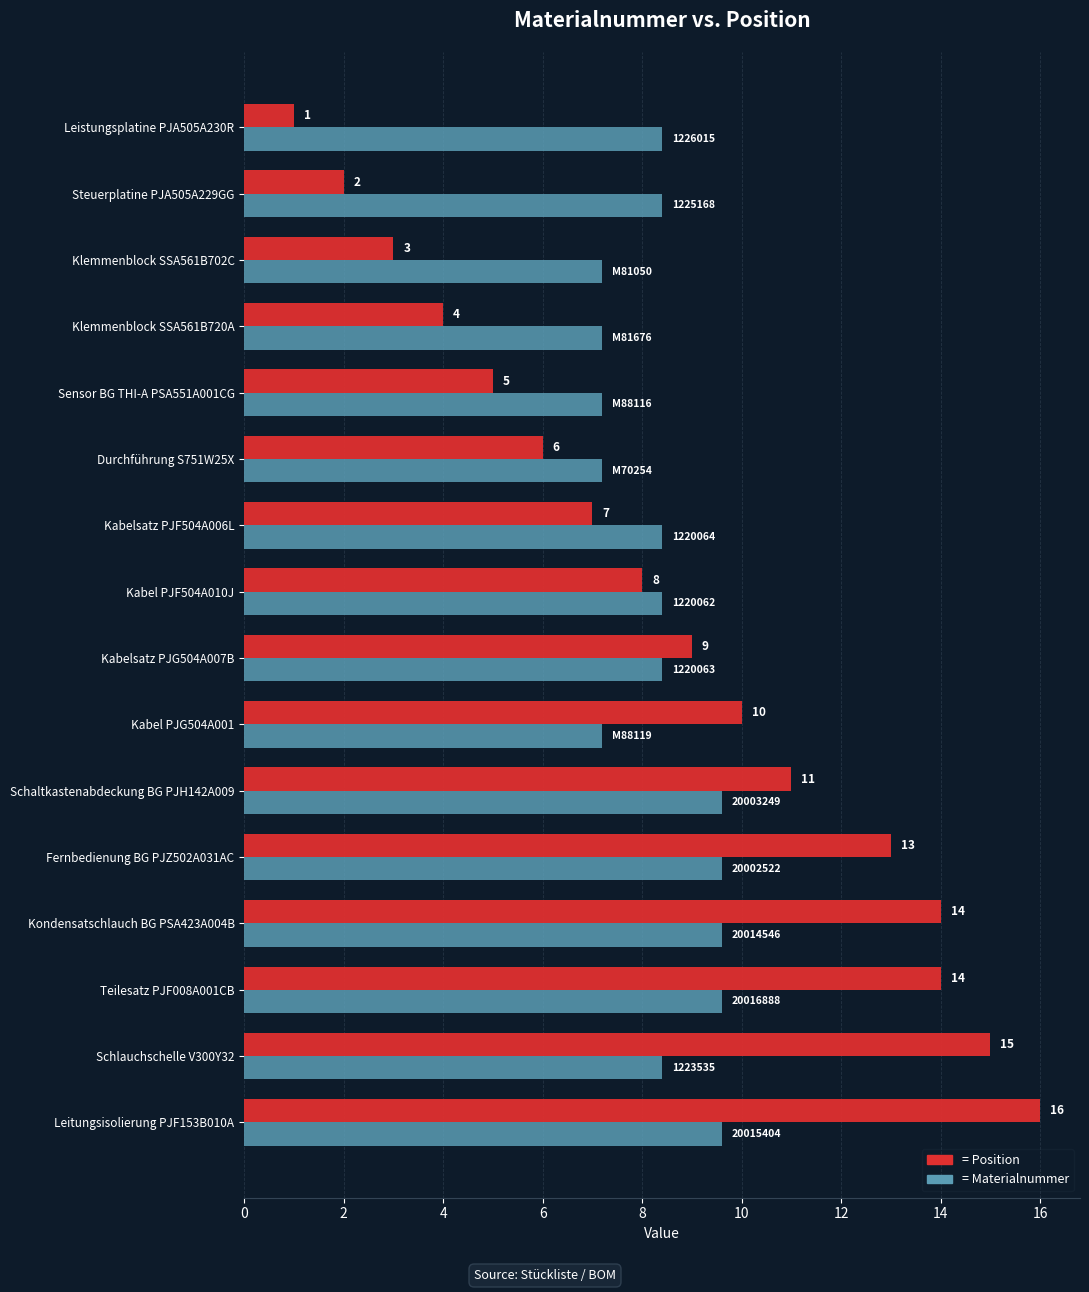

At which category is the sum across all series the highest?

Leitungsisolierung PJF153B010A